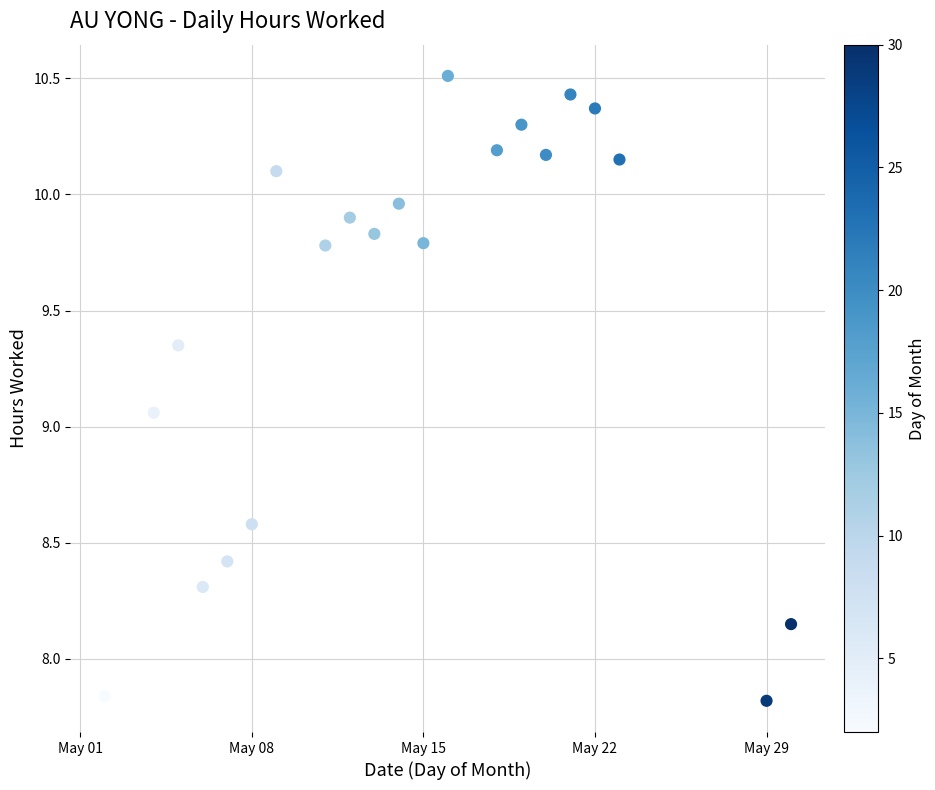

What is the range of Y values (max minus min)?

2.7